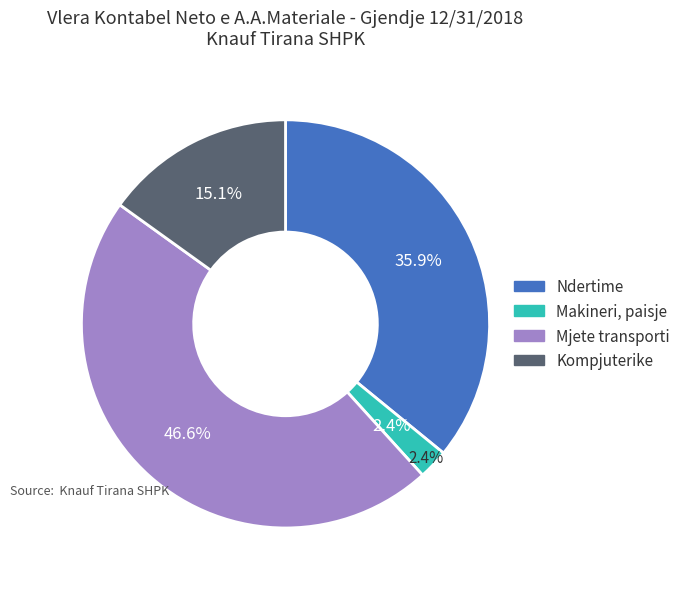

What is the total percentage of Ndertime and Kompjuterike?

51.0%